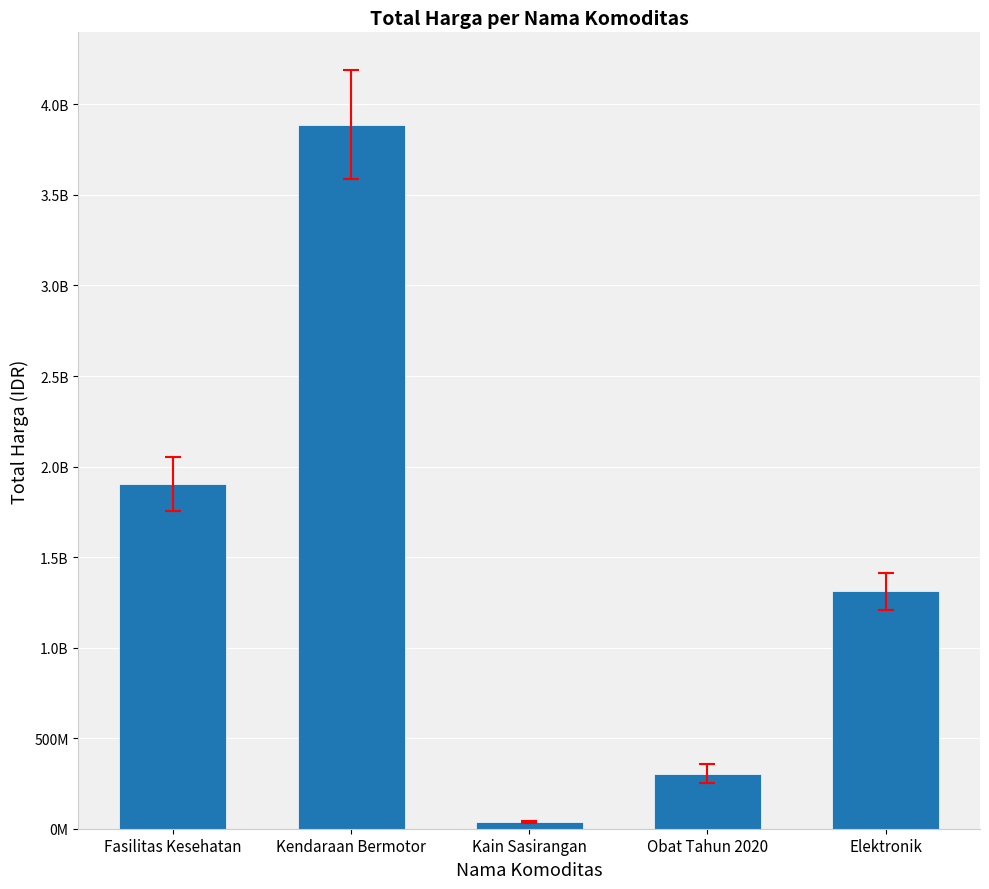

Does the chart contain any negative values?

No